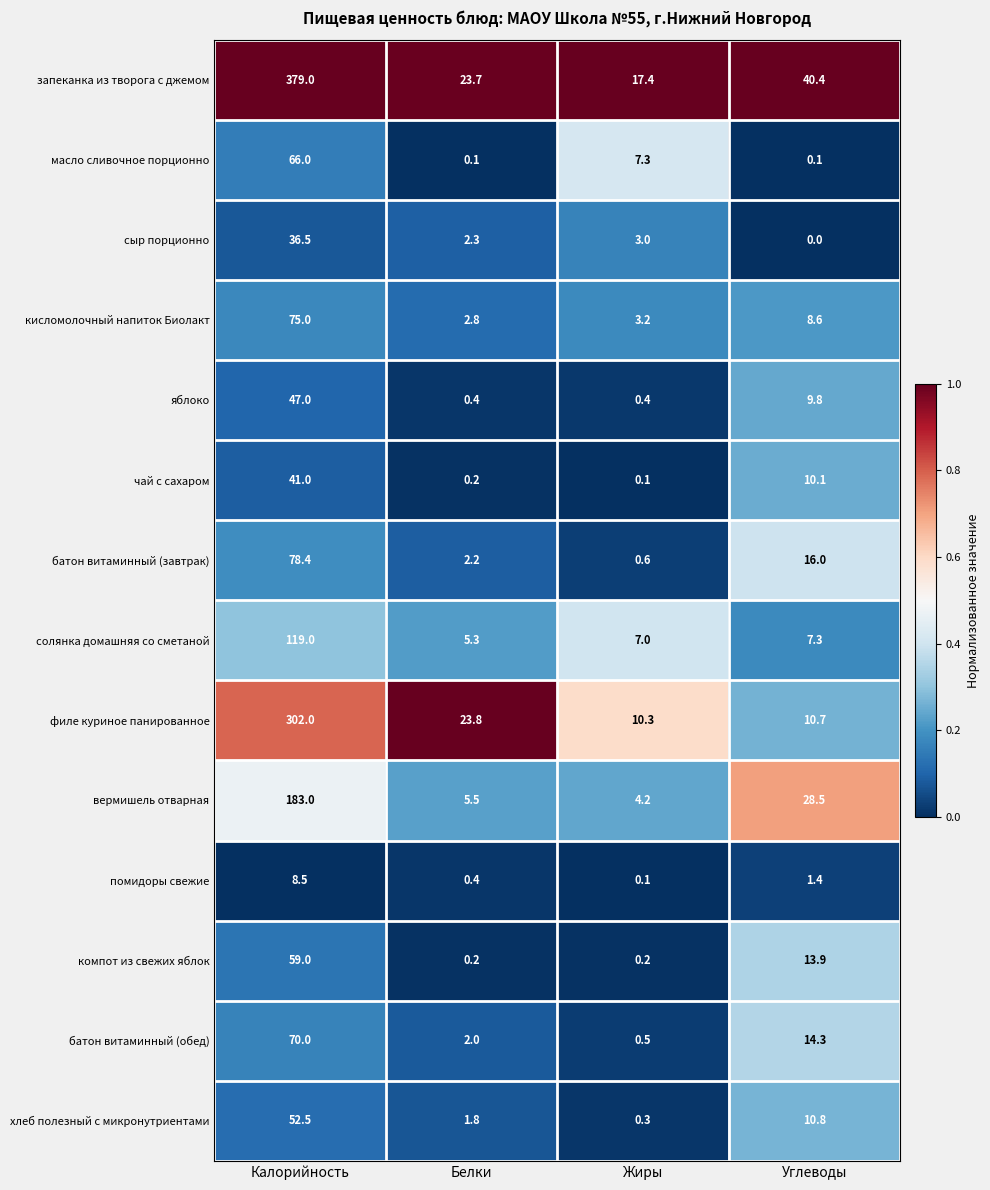

At how many categories does at least one series exceed 0?

4